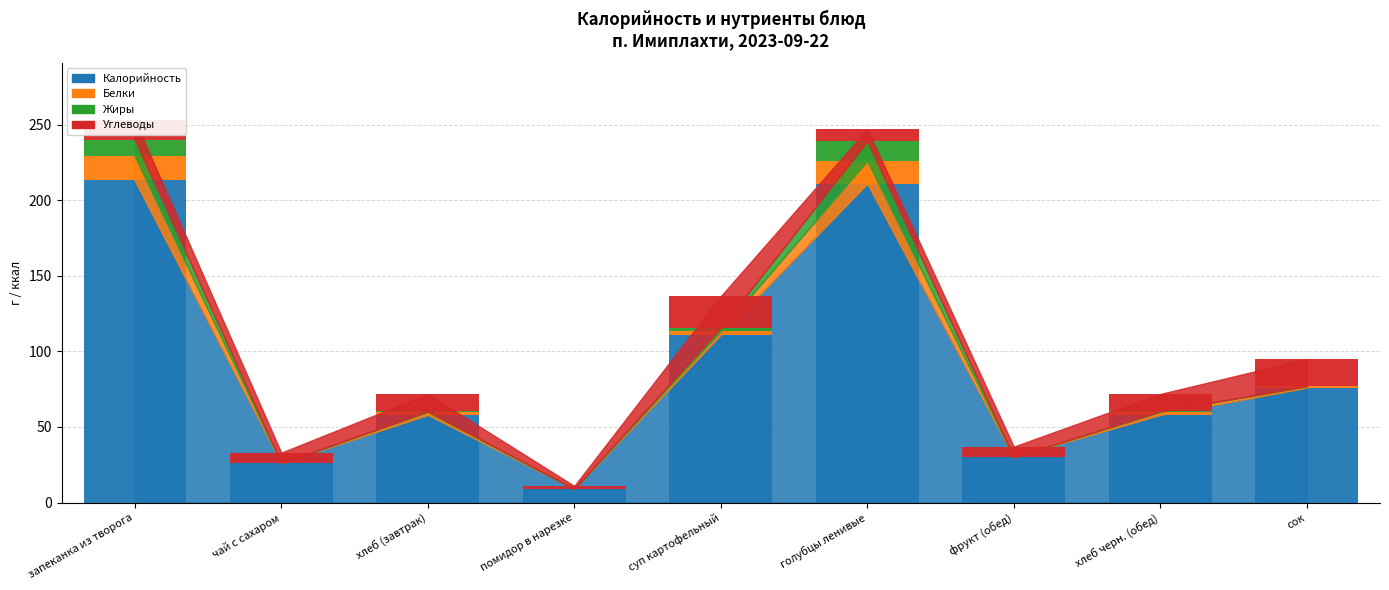

True or false: Калорийность has a value of 26.0 at чай с сахаром.

True